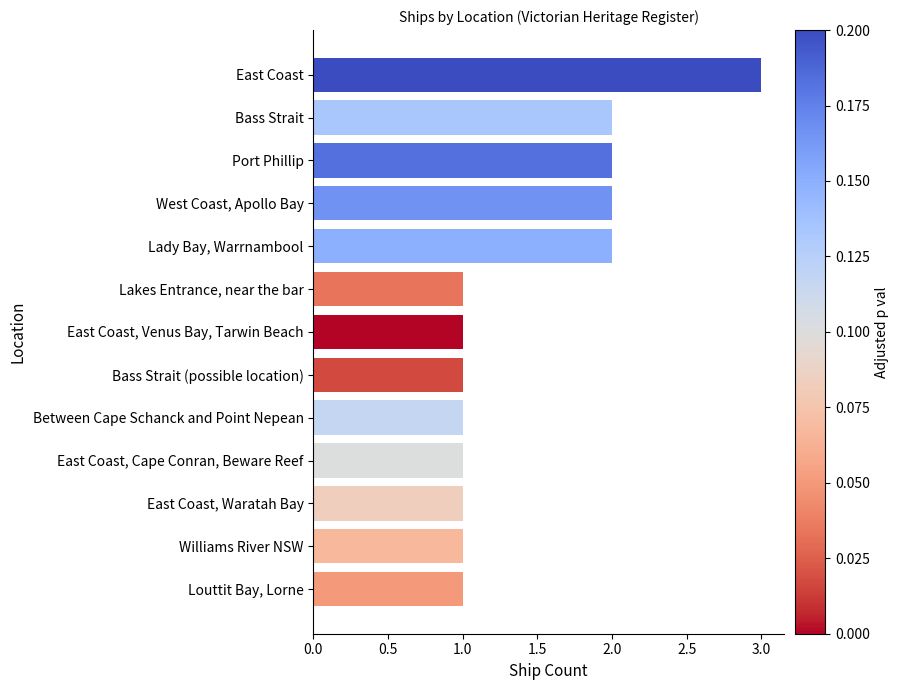

What is the label of the 13th bar from the bottom?

East Coast